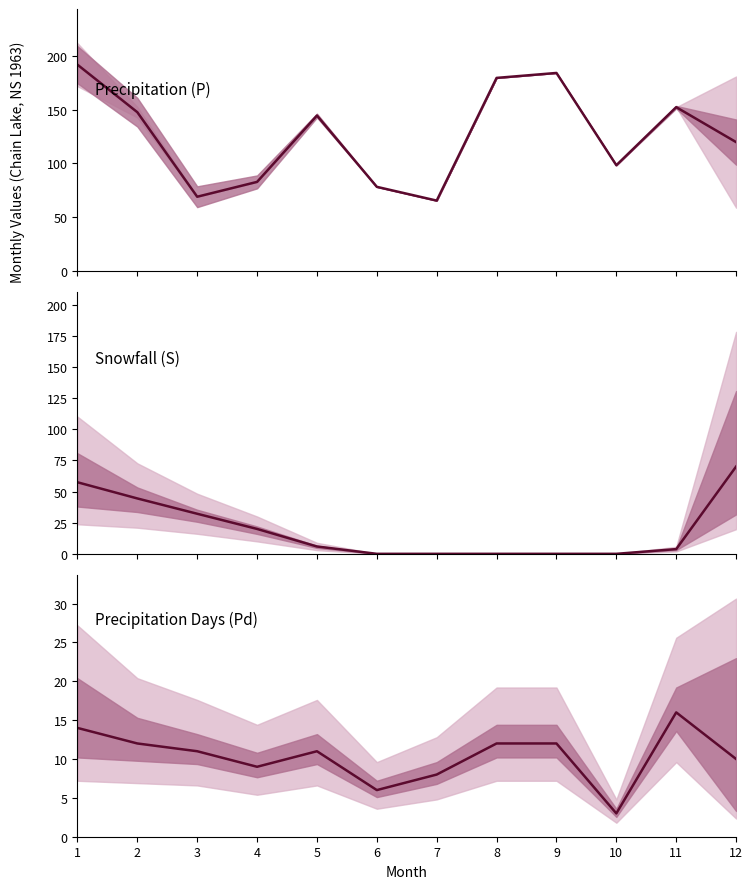

Rank the series by their maximum value, from lowest to highest.

Pd, S, P